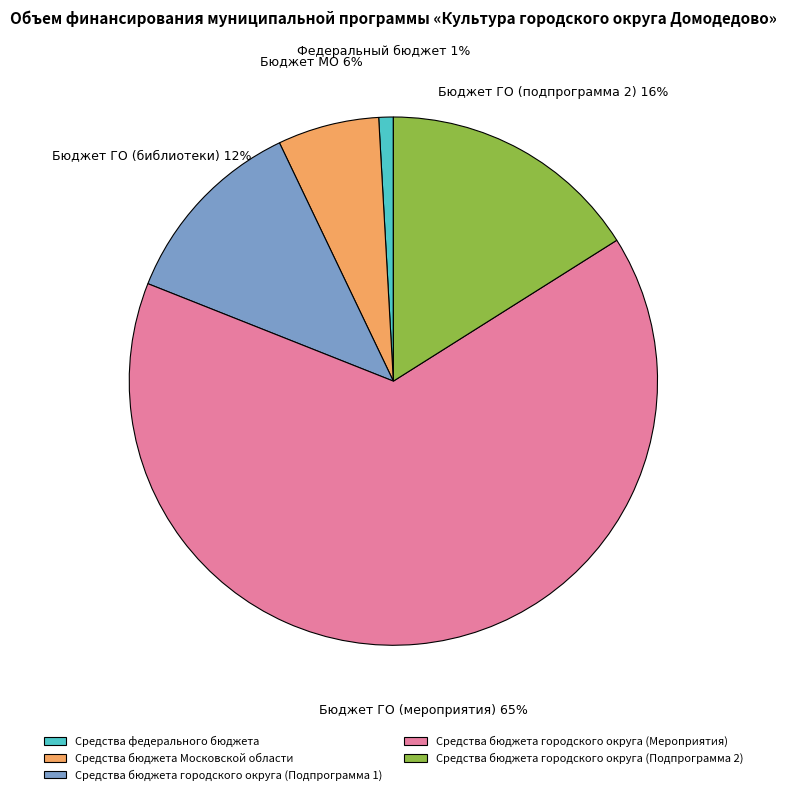

To the nearest percent, what is the average slice percentage?

20%